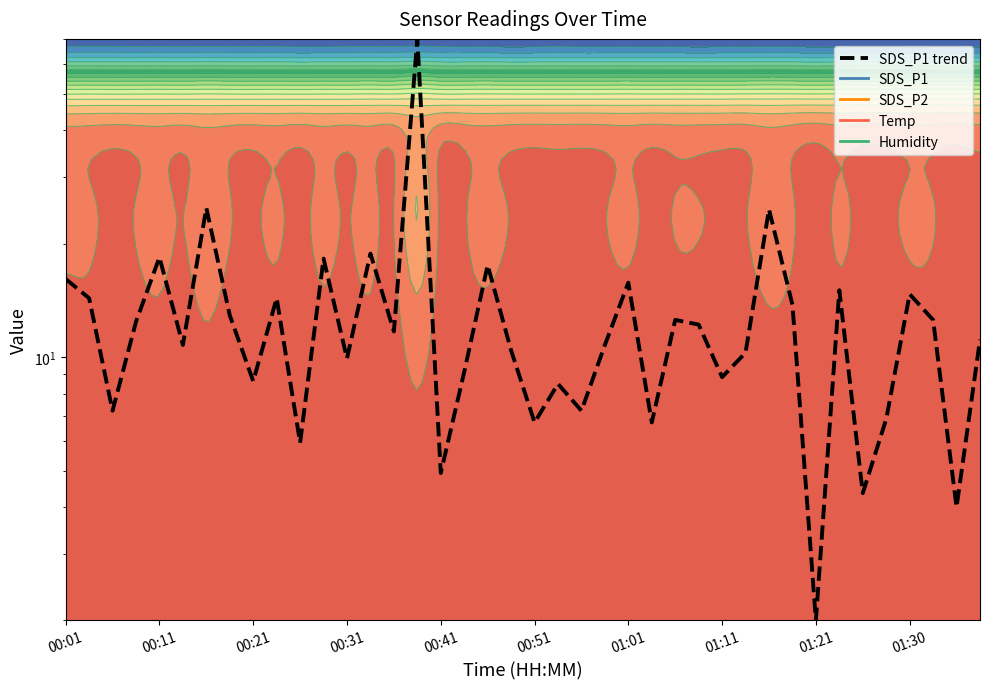

What is the change in value from 16 to 18?

+12.6